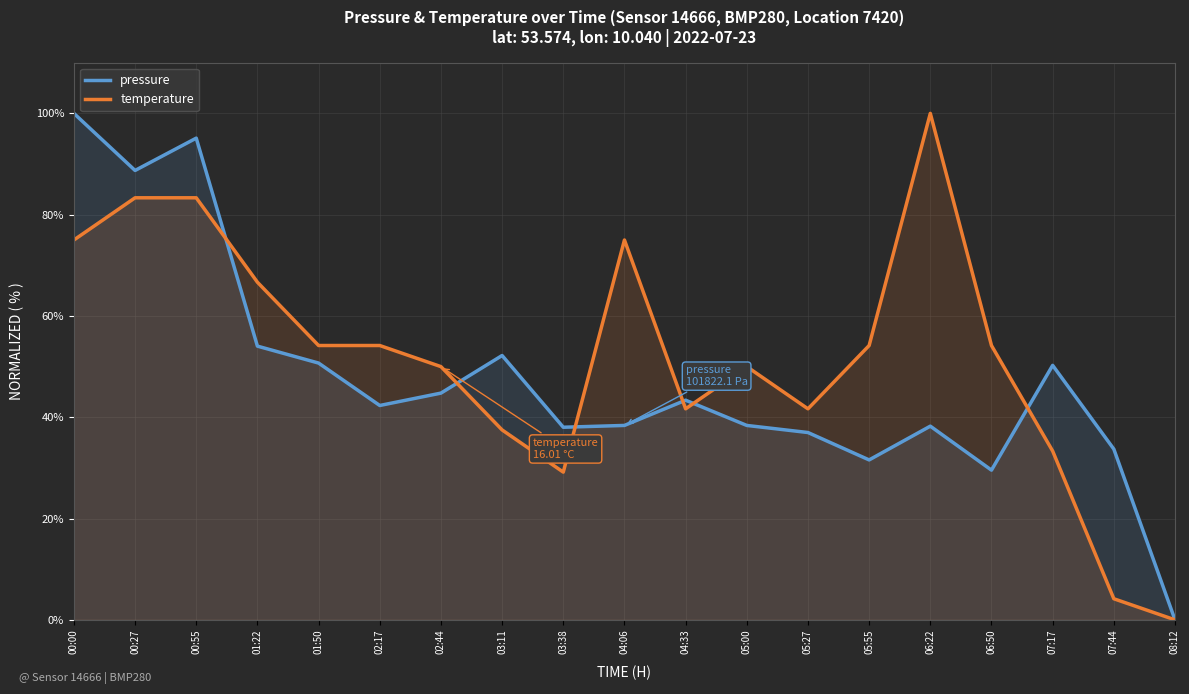

Rank the series by their maximum value, from highest to lowest.

pressure, temperature